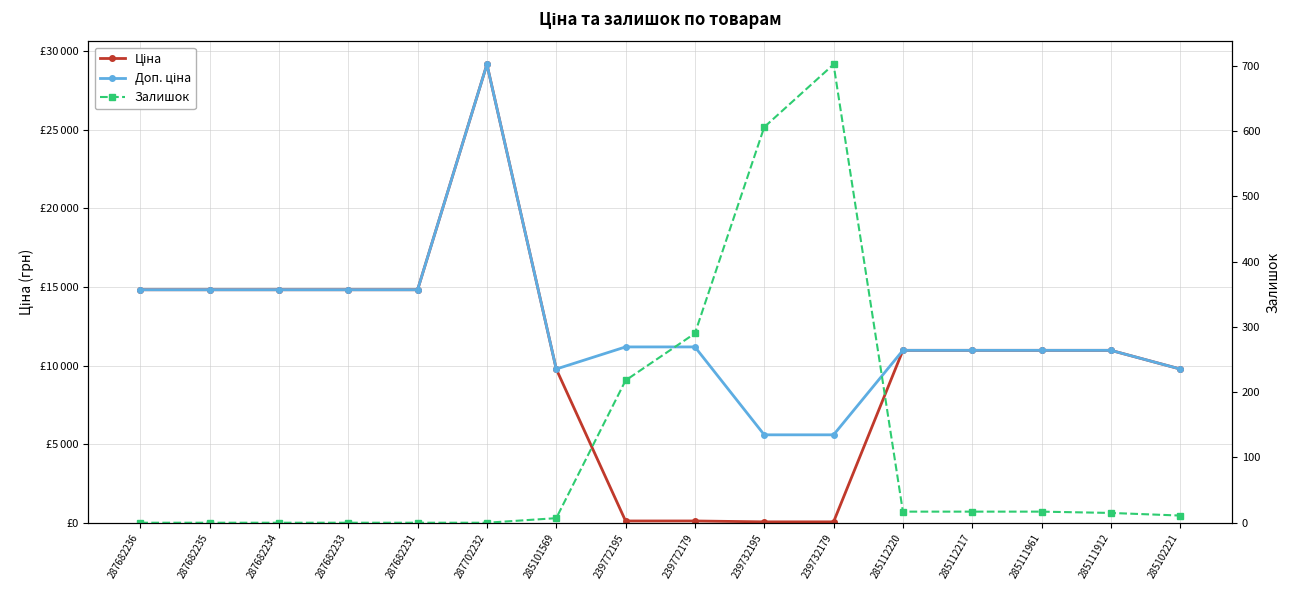

What is the sum of the Доп. ціна values at 285111912 and 287682231?

25782.0